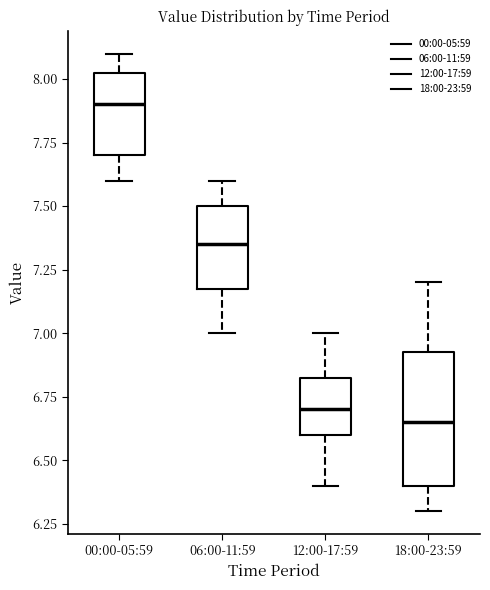

Which box has the highest median line?

00:00-05:59